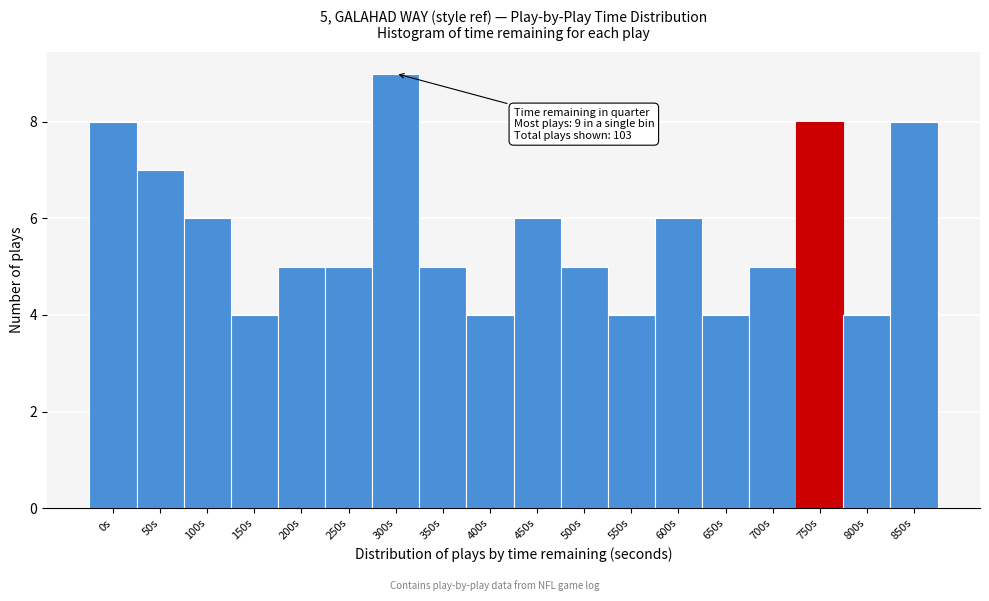

Reading right to left, transcribe all the data shown in this chart.

8	4	8	5	4	6	4	5	6	4	5	9	5	5	4	6	7	8